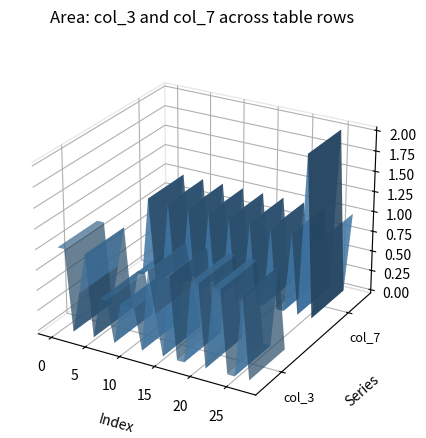

Reading left to right, transcribe all the data shown in this chart.

col_3: 1.0	1.0	0.0	0.5	1.0	0.0	0.5	0.5	0.0	0.5	0.5	0.5	0.0	1.0	0.5	0.0	1.0	0.0	0.0	1.0	1.0	0.0	1.0	1.0	0.0	0.0	1.0	0.0
col_7: 0.0	0.0	1.0	0.0	0.0	1.0	0.0	0.0	1.0	0.0	0.0	1.0	0.0	0.0	1.0	0.0	0.0	1.0	0.0	0.0	1.0	0.0	0.0	1.0	0.0	2.0	0.0	1.0